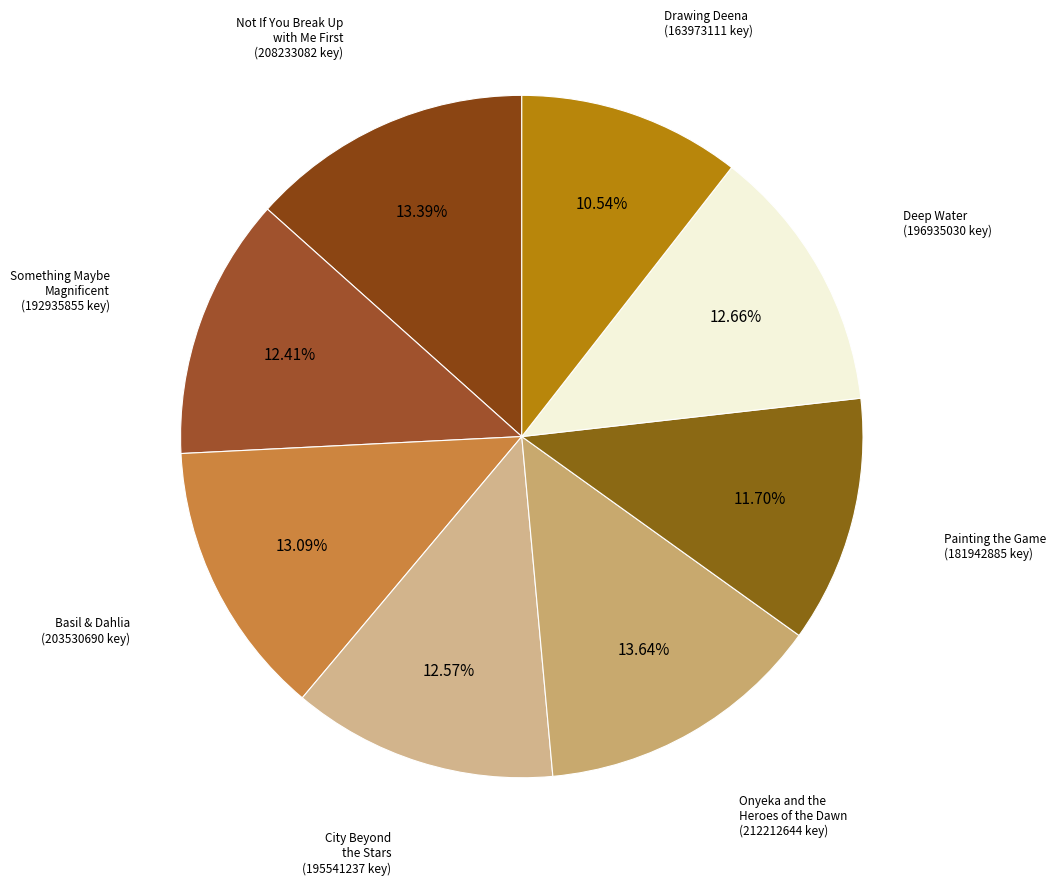

How many segments does this pie chart have?

8